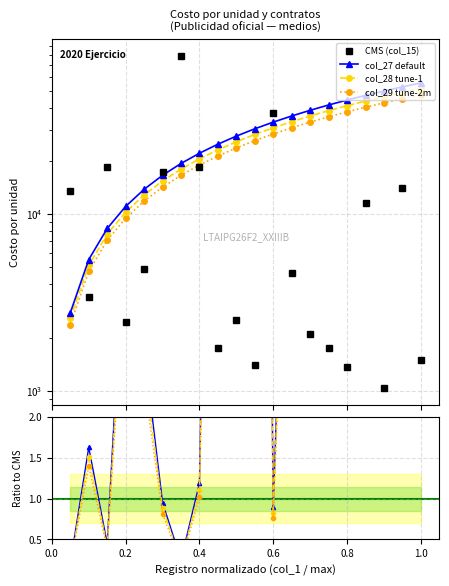

The col_15 series shows 11600.0 at 17. True or false?

True